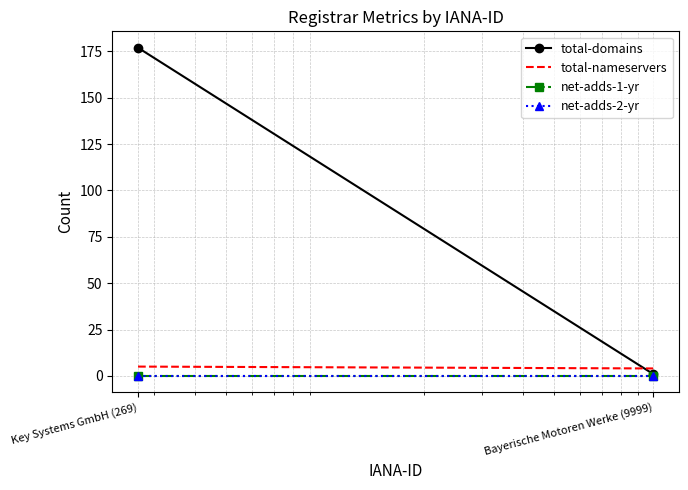

Between Bayerische Motoren Werke (9999) and Key Systems GmbH (269), which is larger?

Key Systems GmbH (269)